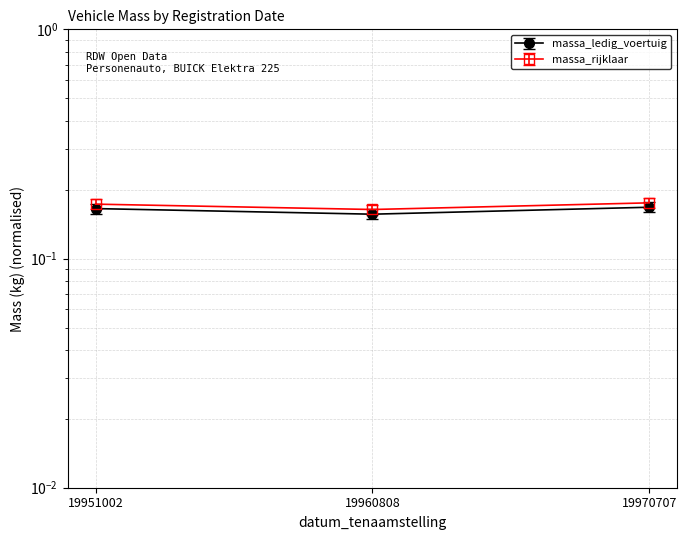

Reading left to right, what are all the values shown in this chart?

massa_ledig_voertuig: 0.2	0.1	0.2
massa_rijklaar: 0.2	0.2	0.2